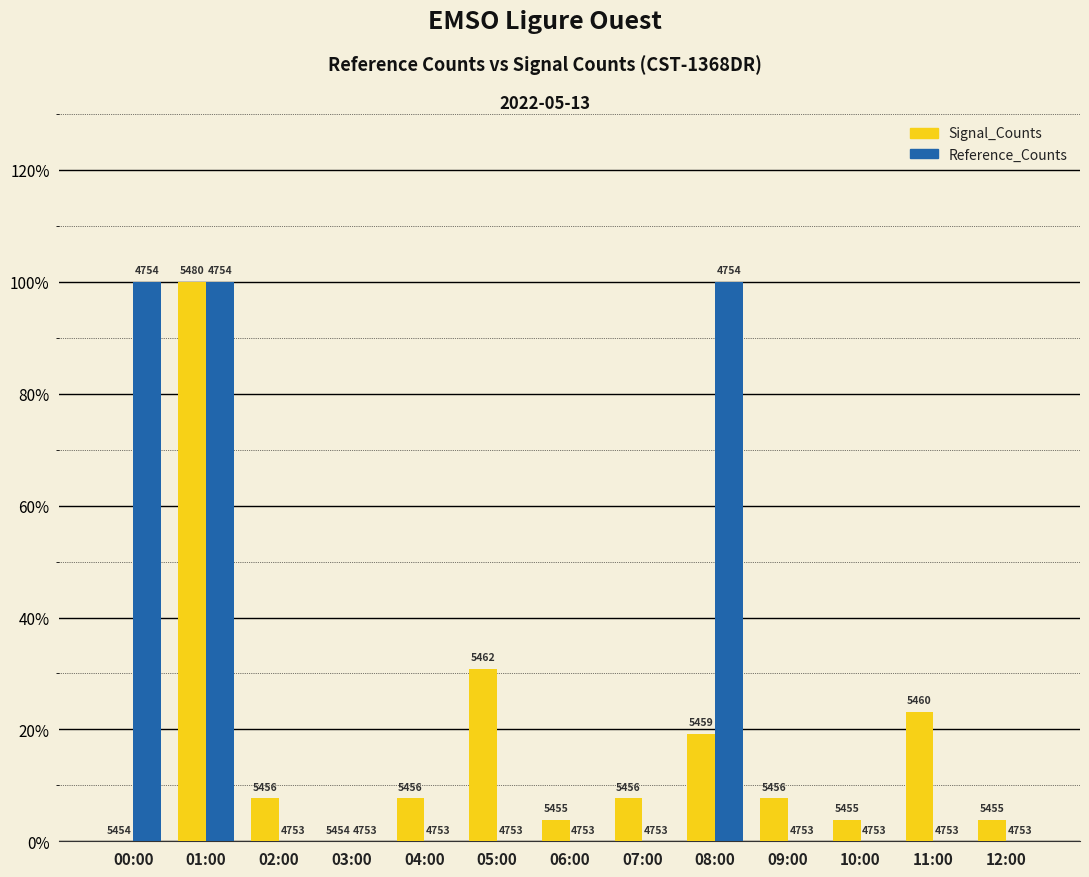

What are all the series names shown in the legend?

Signal_Counts, Reference_Counts